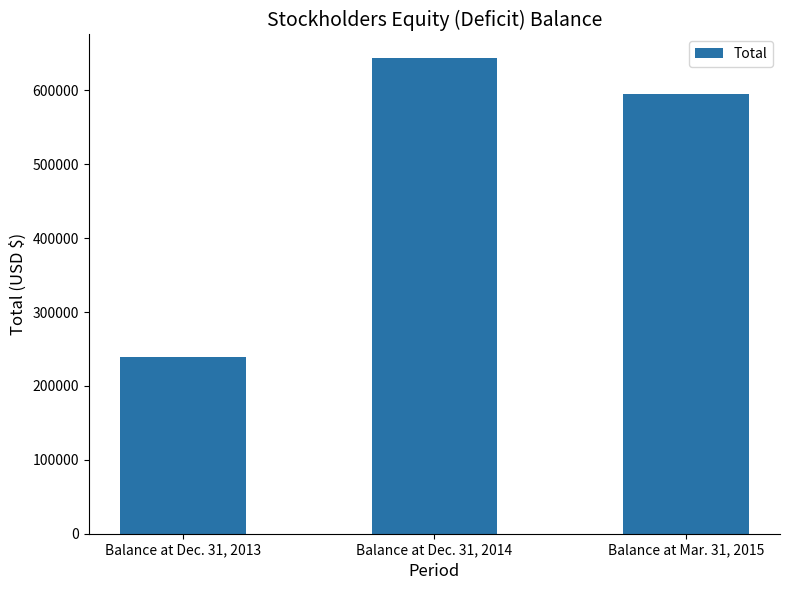

What is the difference between the values at Balance at Dec. 31, 2014 and Balance at Mar. 31, 2015?

48201